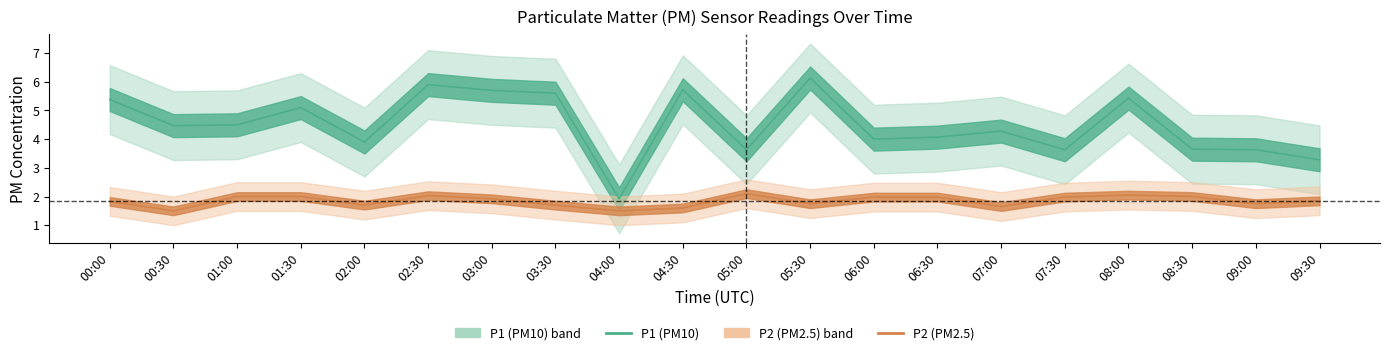

In P2, how many points are higher than both neighbors (excluding endpoints)?

3